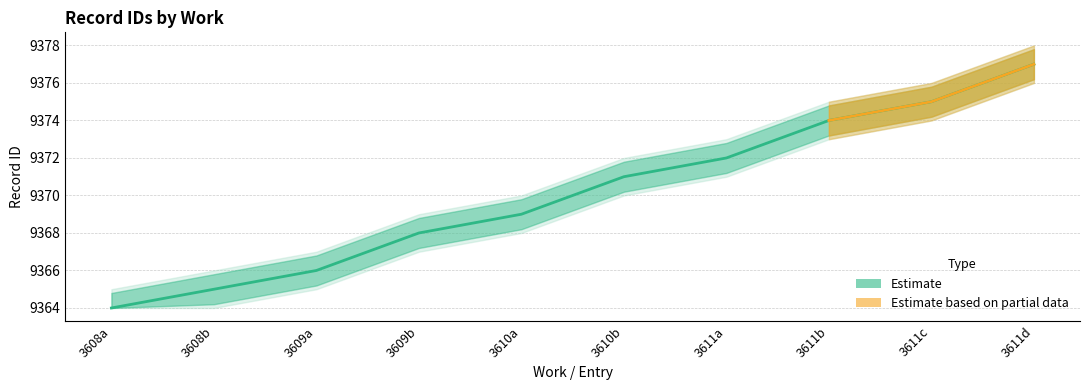

What is the total value across all series at 3608?

28093